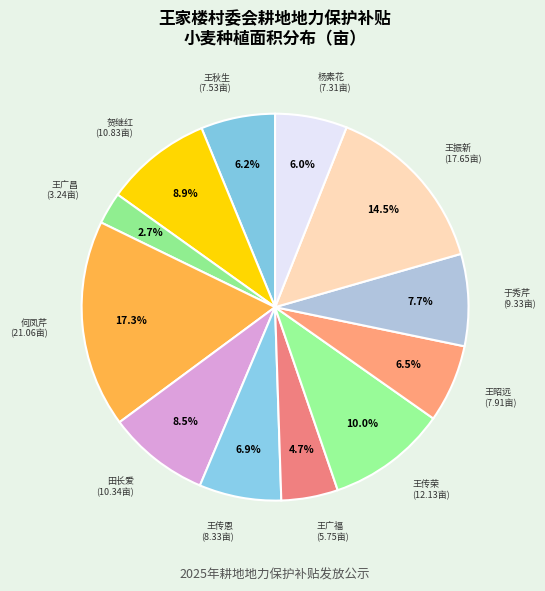

Which has a higher value, 王振新 or 杨素花?

王振新